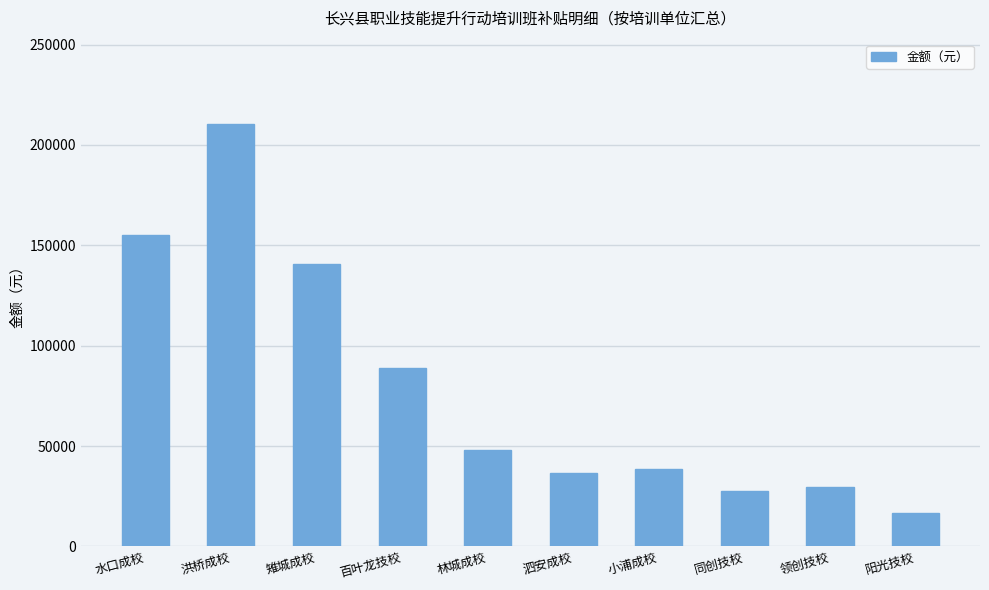

What is the label of the 9th bar from the left?

领创技校